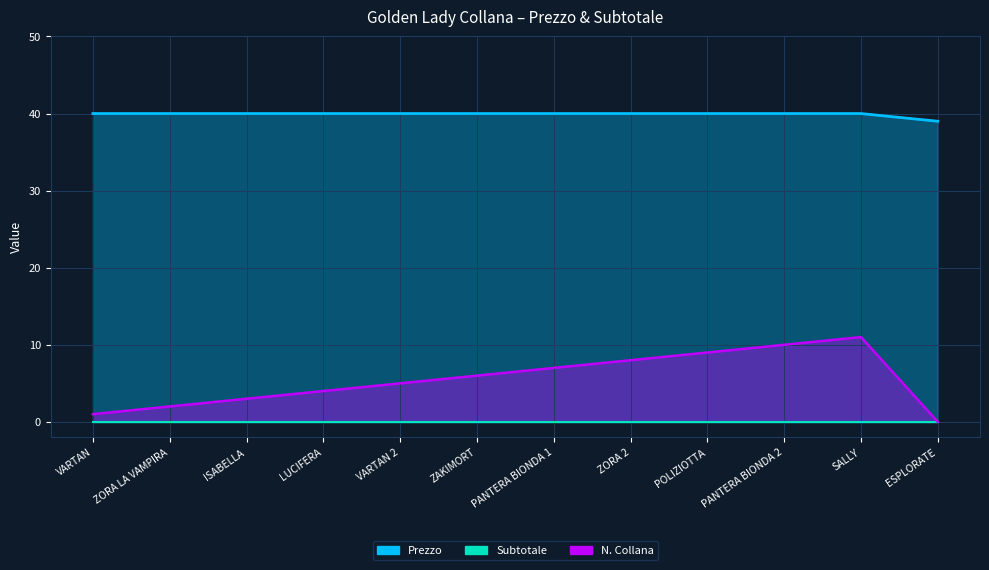

Reading right to left, what are all the values shown in this chart?

Prezzo: 39	40	40	40	40	40	40	40	40	40	40	40
N. Collana: 0	11	10	9	8	7	6	5	4	3	2	1